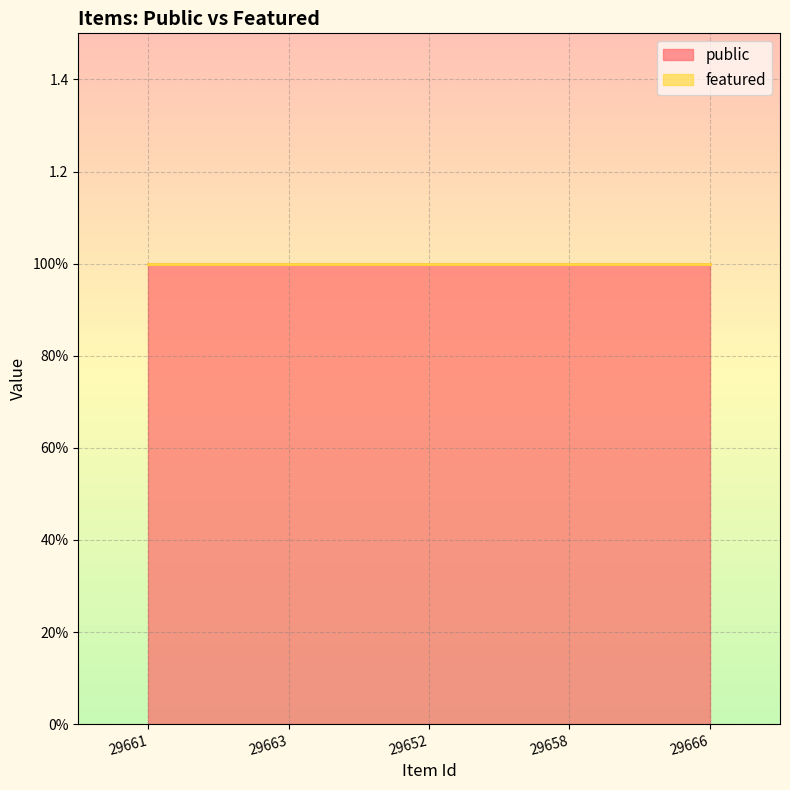

Rank the series at 29658 from lowest to highest value.

featured, public